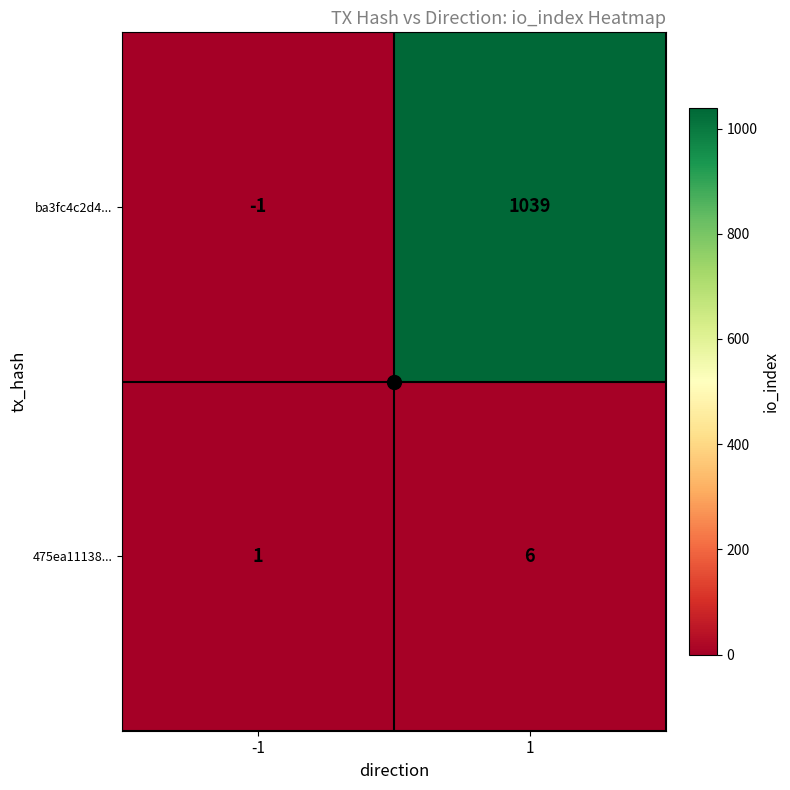

What is the sum of the 475ea11138... values at -1 and 1?

7